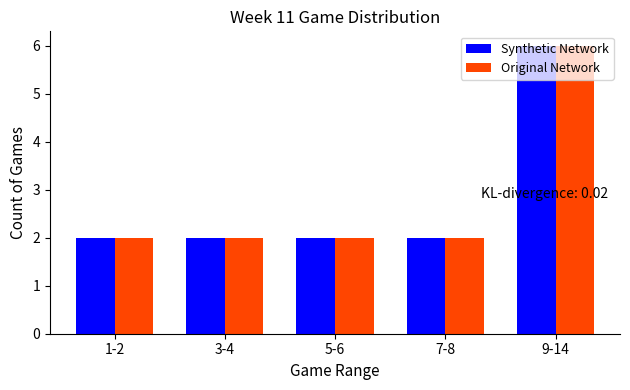

How many groups of bars are there?

5